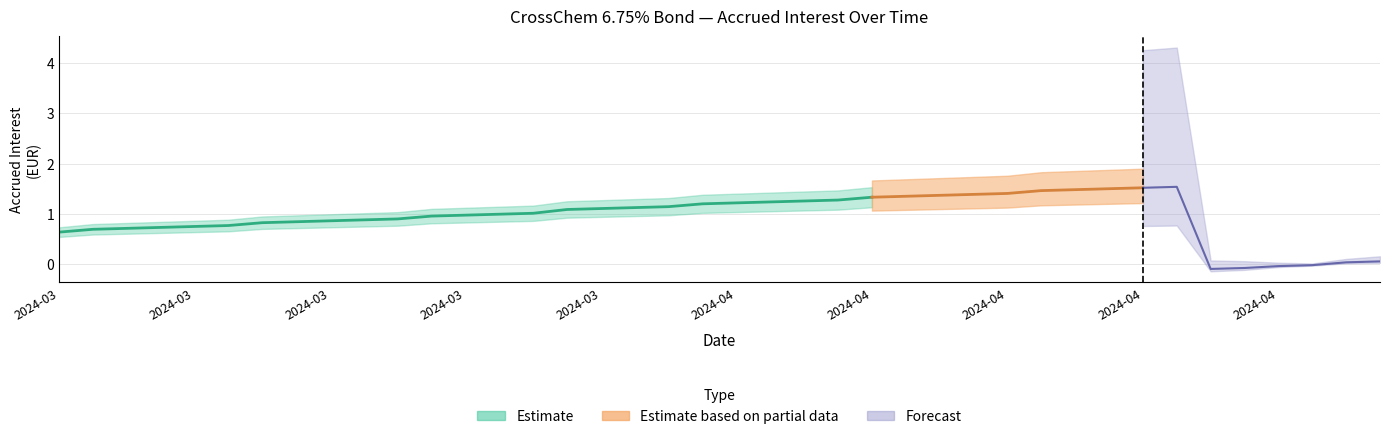

True or false: Accrued Interest Upper has a value of 1.5 at 2024-04.

True